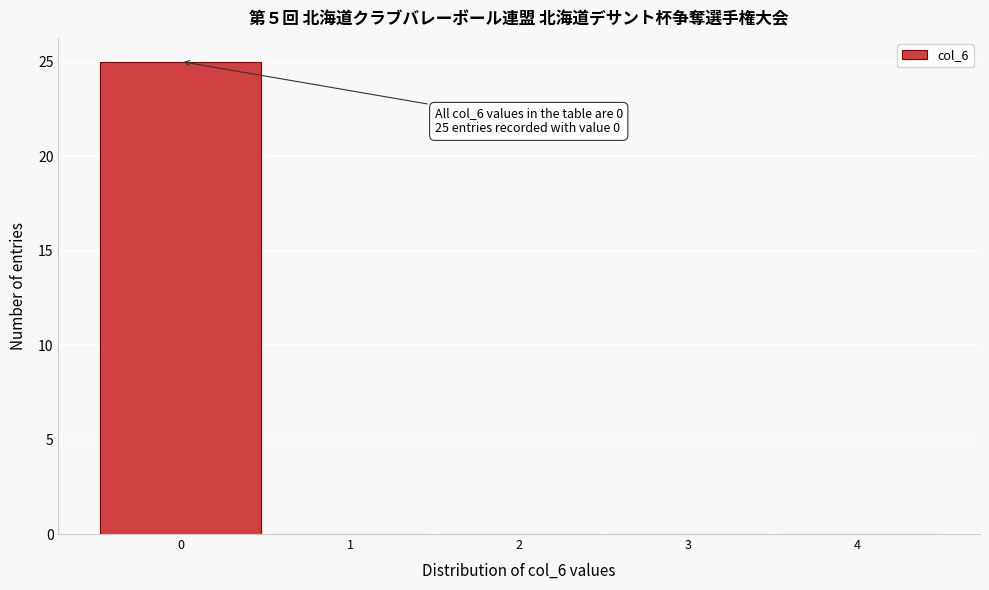

Which range on the x-axis has the tallest bar?

-0.5 to 0.5